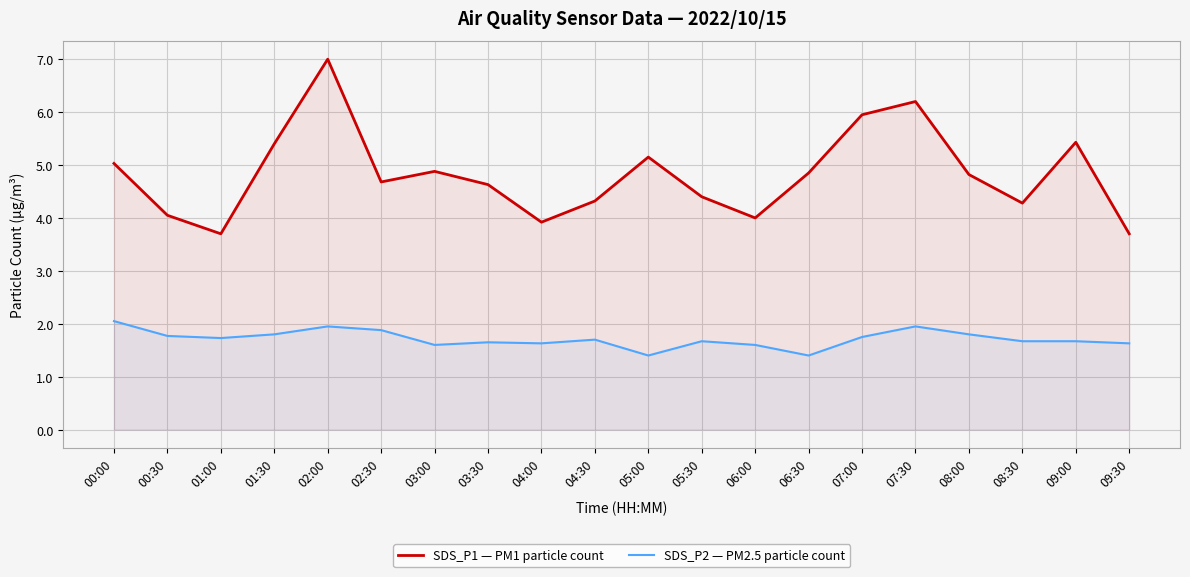

Rank the series by their average value, from highest to lowest.

SDS_P1 — PM1 particle count, SDS_P2 — PM2.5 particle count